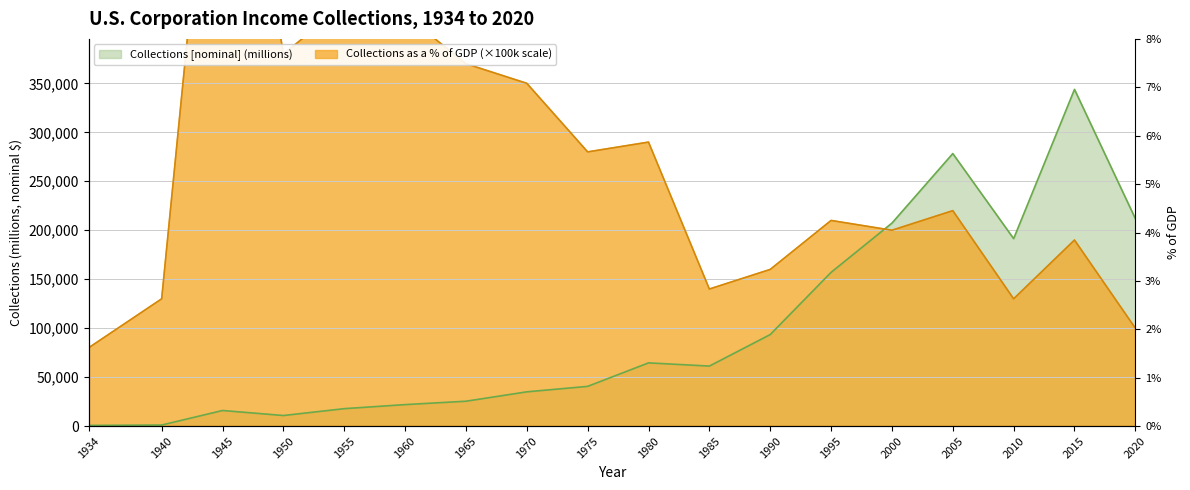

True or false: Collections [nominal] (millions) has more than 1 points higher than both neighbors.

True